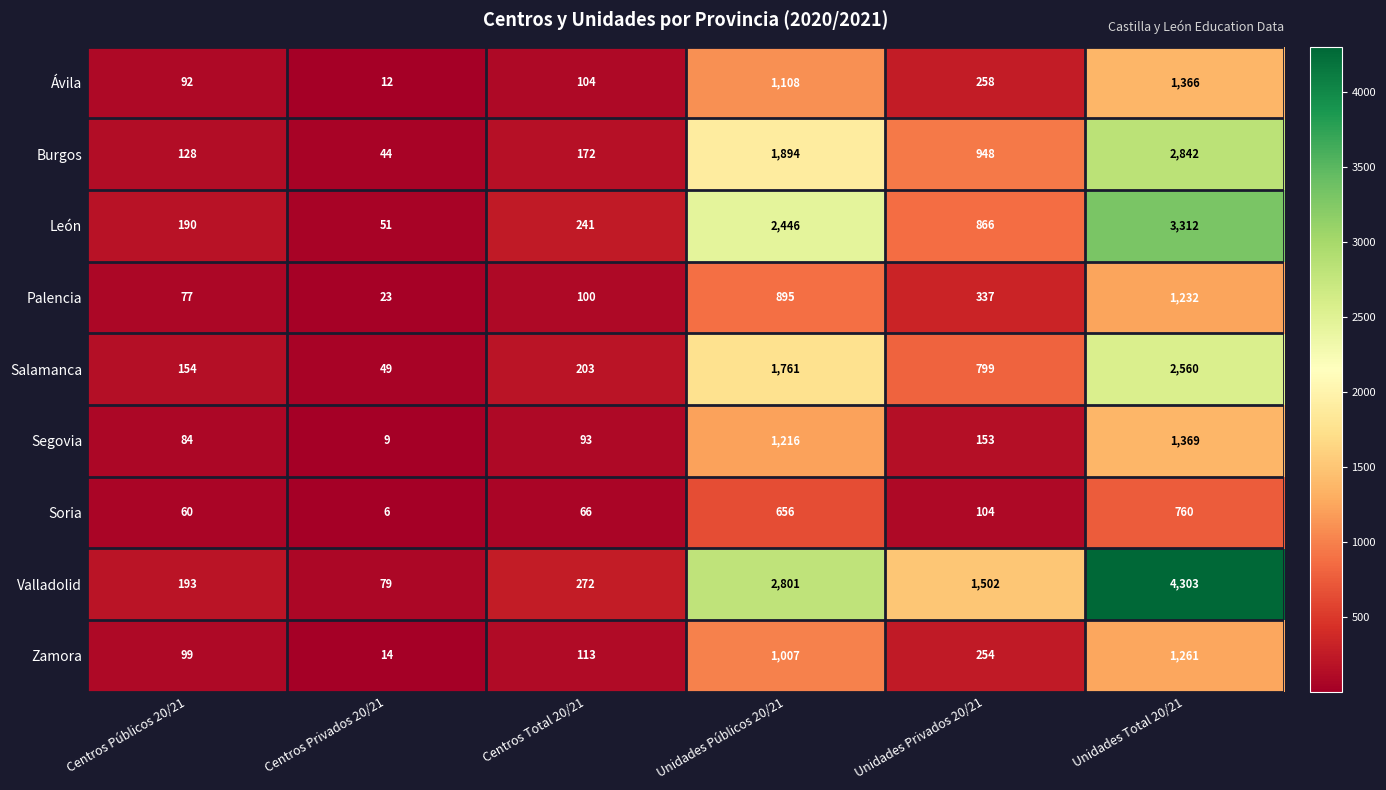

How many categories are shown in the chart?

6